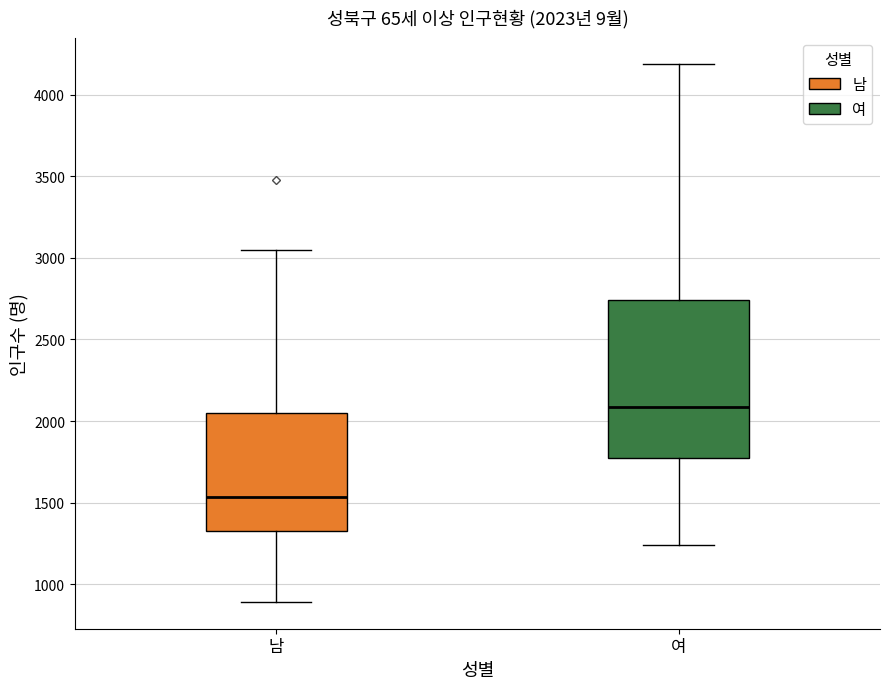

Comparing the boxes themselves (not the whiskers), which one is the tallest?

여